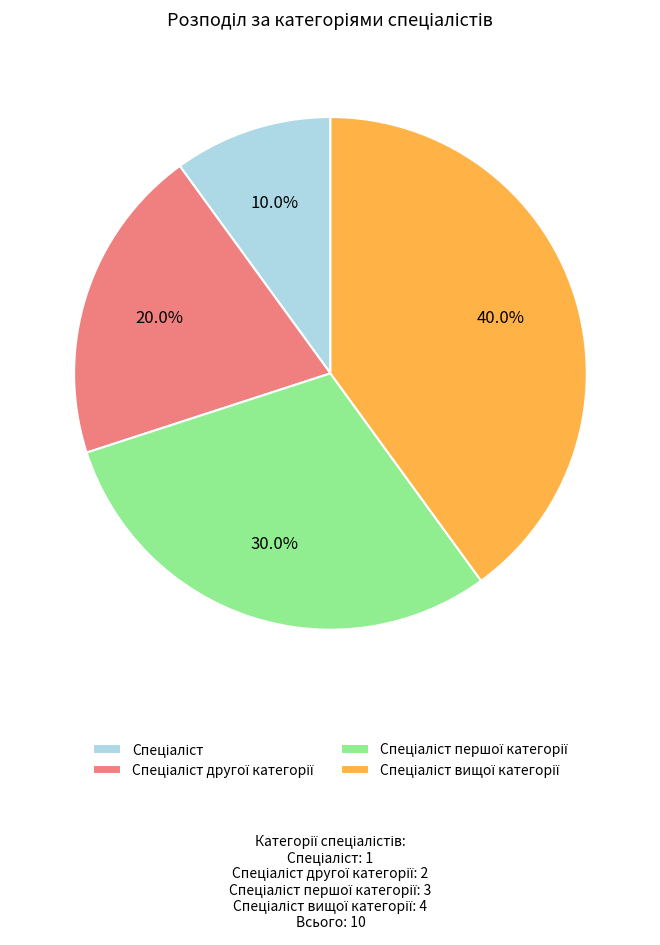

Is there any slice that represents more than half of the pie?

No